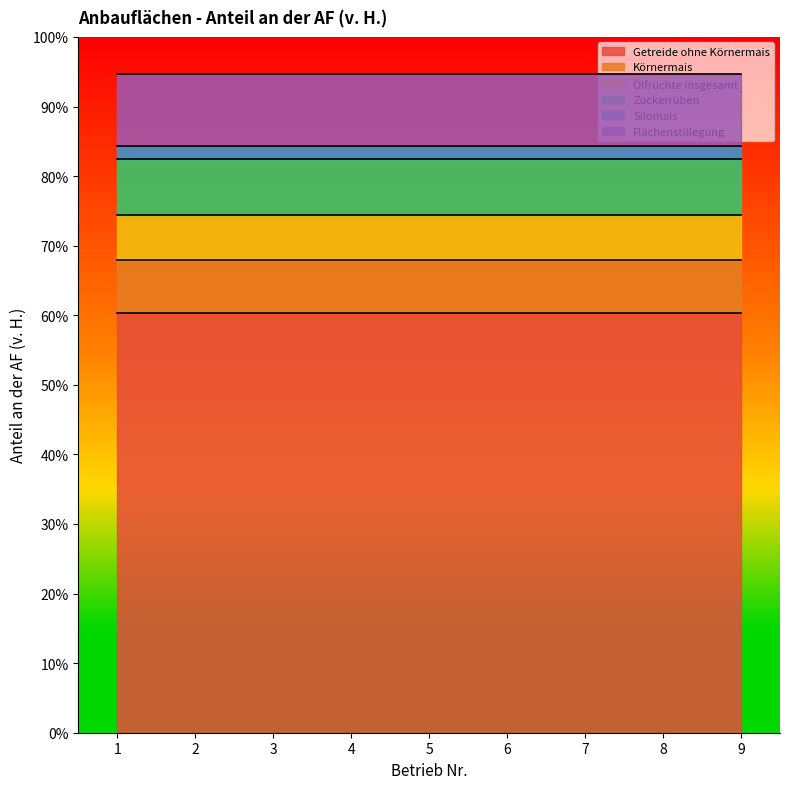

Which category has the lowest value across all series?

1